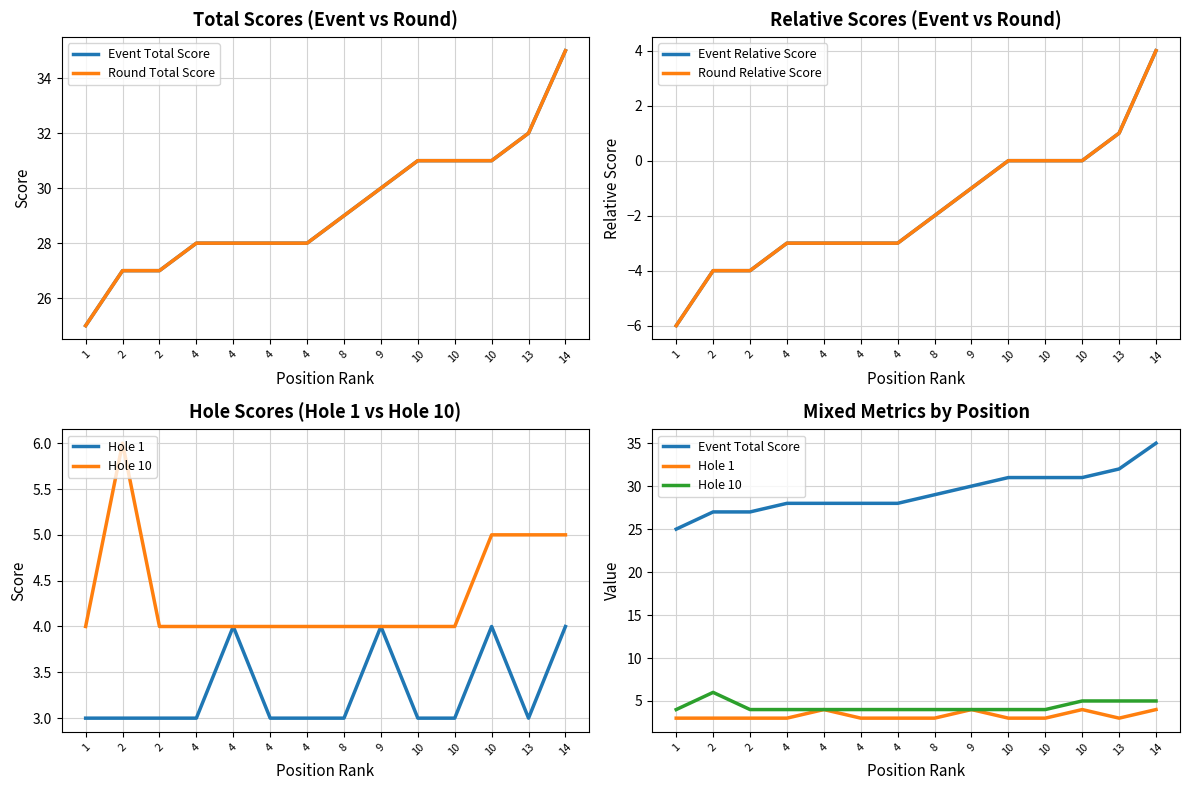

True or false: Round Relative Score has more than 1 points higher than both neighbors.

False